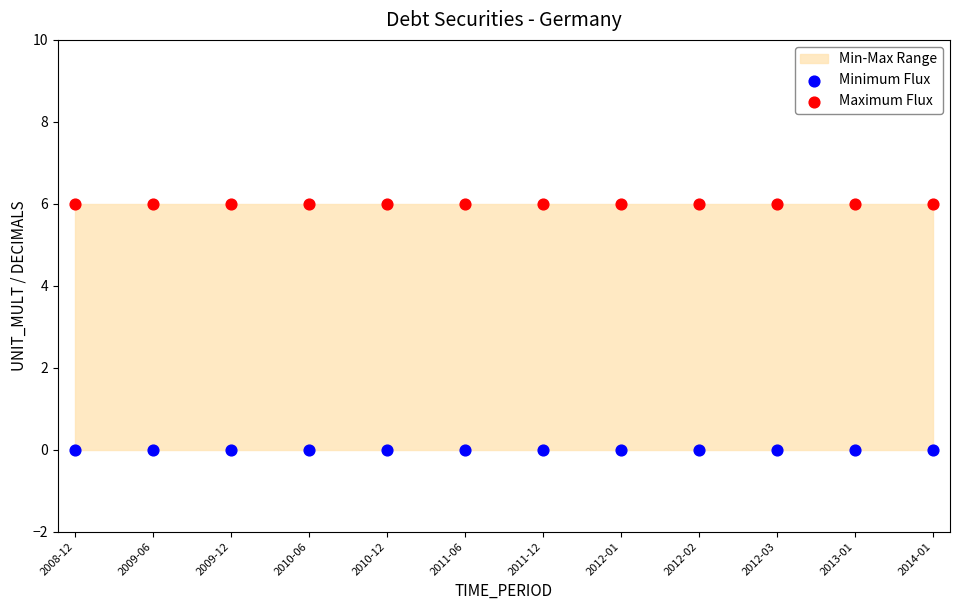

Which series contains the highest Y value?

Maximum Flux